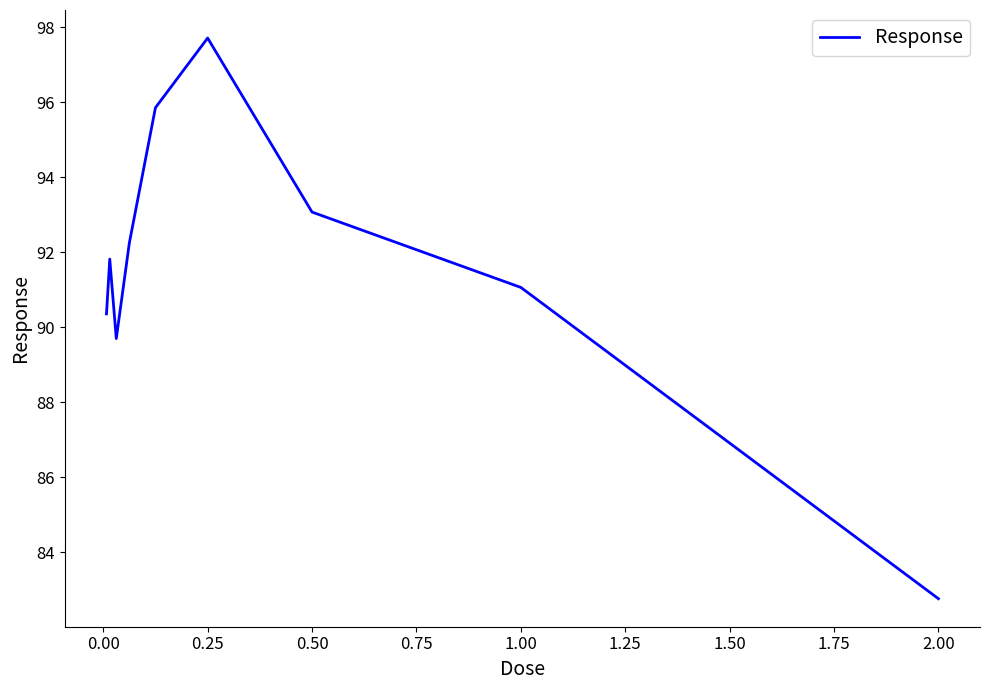

What is the difference between the maximum and minimum values?

15.0